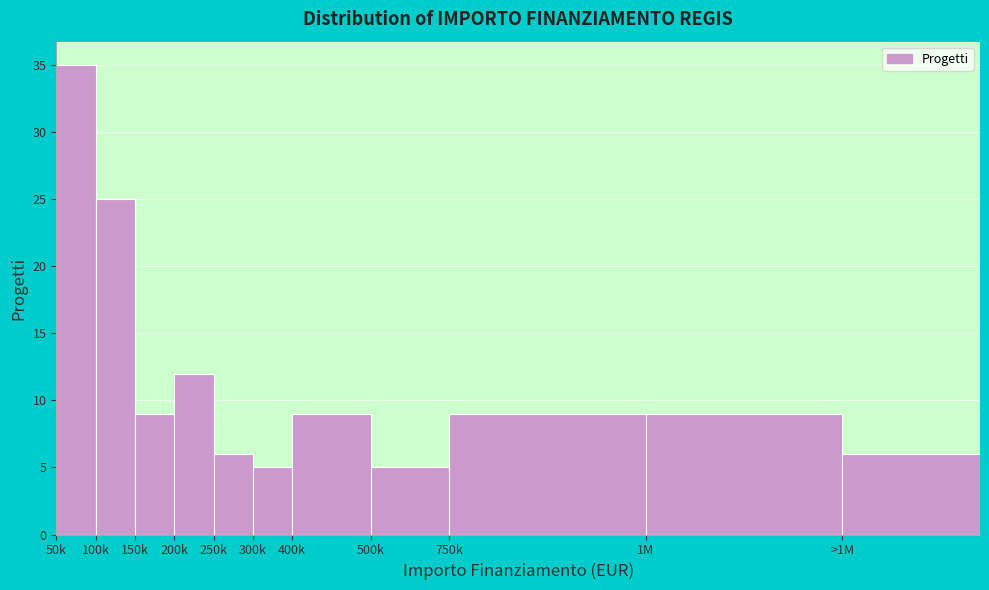

Reading left to right, transcribe all the data shown in this chart.

50k=35	100k=25	150k=9	200k=12	250k=6	300k=5	400k=9	500k=5	750k=9	1M=9	>1M=6